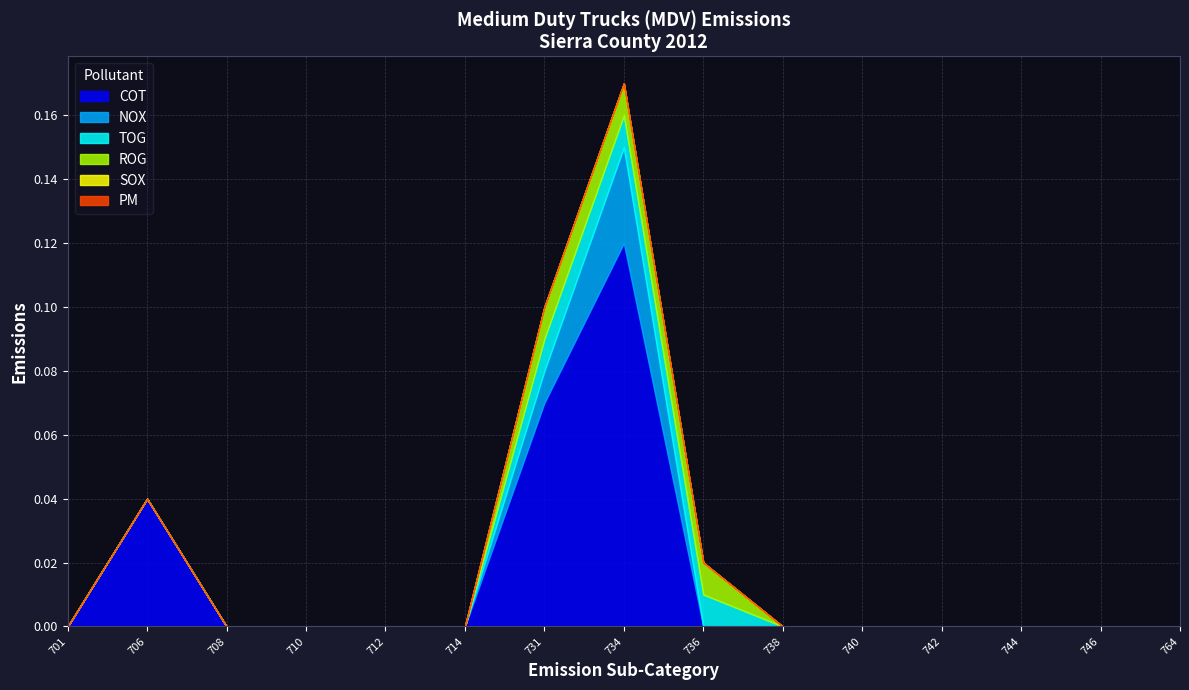

At which label is TOG closest to 0?

701